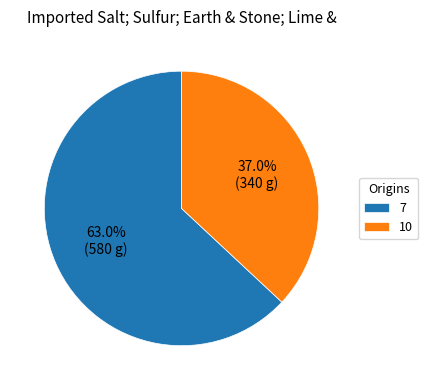

What is the ratio of the value at 10 to the value at 7?

0.6